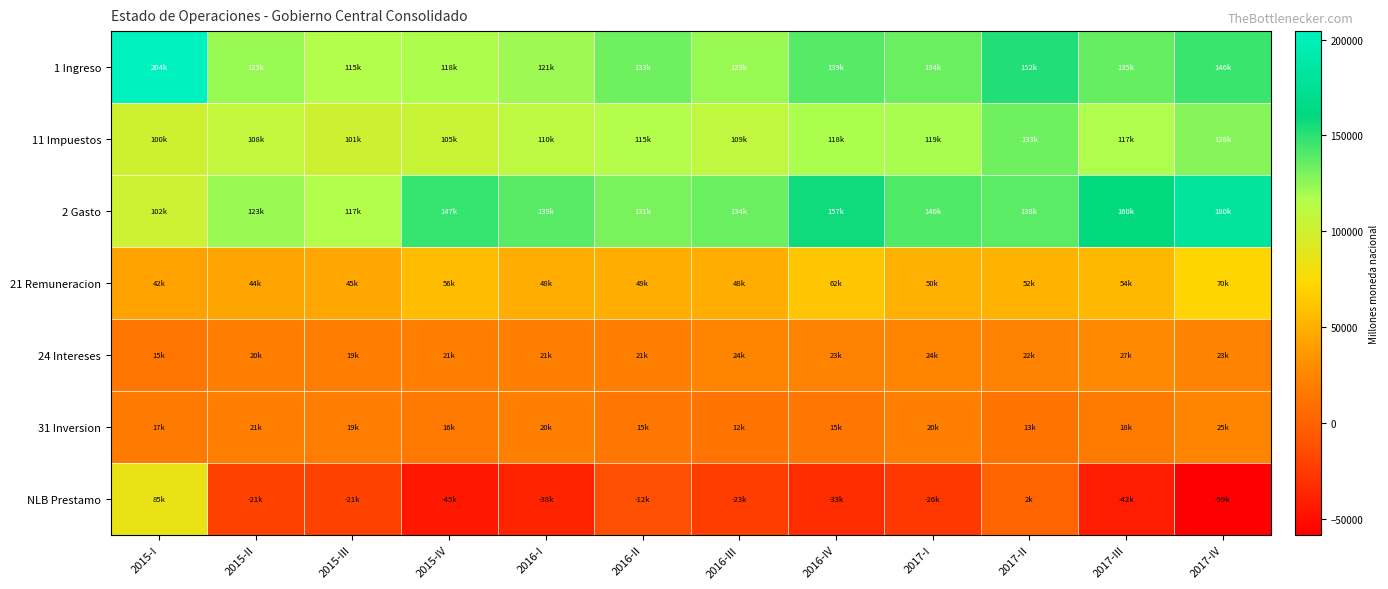

Reading left to right, extract all data points from this chart.

1 Ingreso: 2015-I=204437.3	2015-II=123056.4	2015-III=115110.8	2015-IV=117666.9	2016-I=121406.6	2016-II=133466.0	2016-III=122952.9	2016-IV=139232.9	2017-I=134394.5	2017-II=152421.4	2017-III=135453.5	2017-IV=146099.7
11 Impuestos: 2015-I=99826.1	2015-II=108030.4	2015-III=101438.4	2015-IV=104570.8	2016-I=110322.8	2016-II=115269.0	2016-III=108945.9	2016-IV=118326.6	2017-I=119100.4	2017-II=133433.5	2017-III=117271.2	2017-IV=127849.9
2 Gasto: 2015-I=102452.2	2015-II=122534.3	2015-III=116512.7	2015-IV=147269.4	2016-I=138663.1	2016-II=130515.5	2016-III=134121.2	2016-IV=157171.0	2017-I=140473.2	2017-II=138117.6	2017-III=159669.5	2017-IV=180136.9
21 Remuneracion: 2015-I=42001.0	2015-II=43641.5	2015-III=44541.6	2015-IV=56410.4	2016-I=48137.7	2016-II=49275.4	2016-III=48257.9	2016-IV=61635.7	2017-I=50122.0	2017-II=51697.0	2017-III=53509.4	2017-IV=70369.3
24 Intereses: 2015-I=14519.8	2015-II=20117.3	2015-III=18850.5	2015-IV=20768.2	2016-I=20620.9	2016-II=21125.3	2016-III=23681.9	2016-IV=22958.7	2017-I=24240.3	2017-II=22159.4	2017-III=27397.5	2017-IV=23082.5
31 Inversion: 2015-I=17050.8	2015-II=21153.4	2015-III=19163.2	2015-IV=15505.3	2016-I=20344.9	2016-II=15354.0	2016-III=11822.6	2016-IV=15303.0	2017-I=20168.5	2017-II=12690.4	2017-III=17850.8	2017-IV=24554.9
NLB Prestamo: 2015-I=84934.4	2015-II=-20631.2	2015-III=-20565.1	2015-IV=-45107.8	2016-I=-37601.4	2016-II=-12403.5	2016-III=-22990.9	2016-IV=-33241.1	2017-I=-26247.3	2017-II=1613.4	2017-III=-42066.7	2017-IV=-58592.1